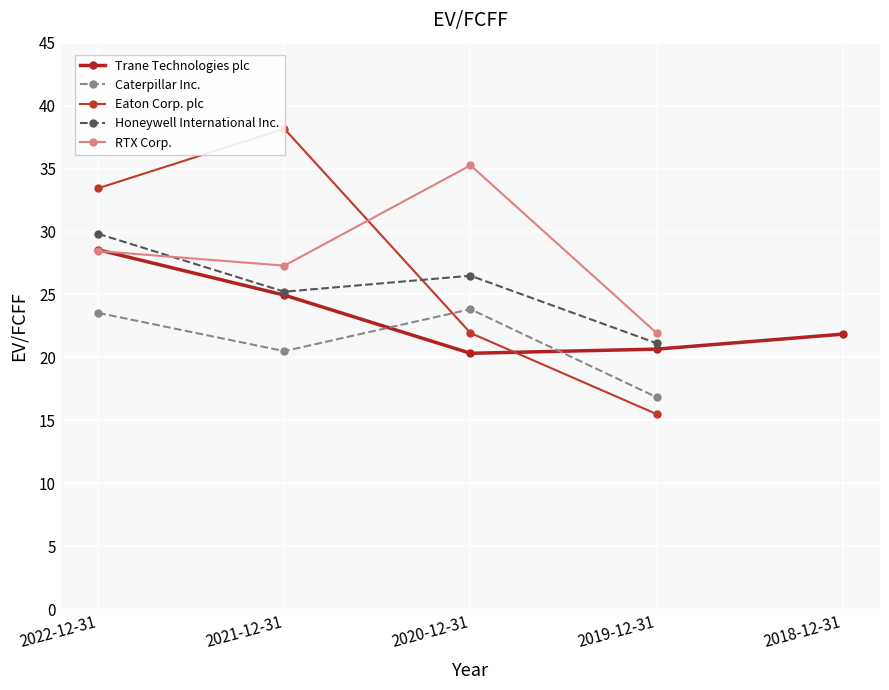

What position from the left is 2020-12-31?

3